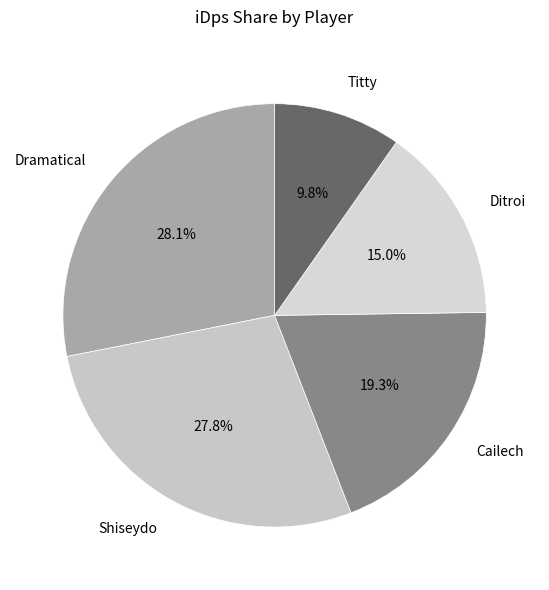

To the nearest percent, what is the difference between the largest and smallest slice percentages?

18%